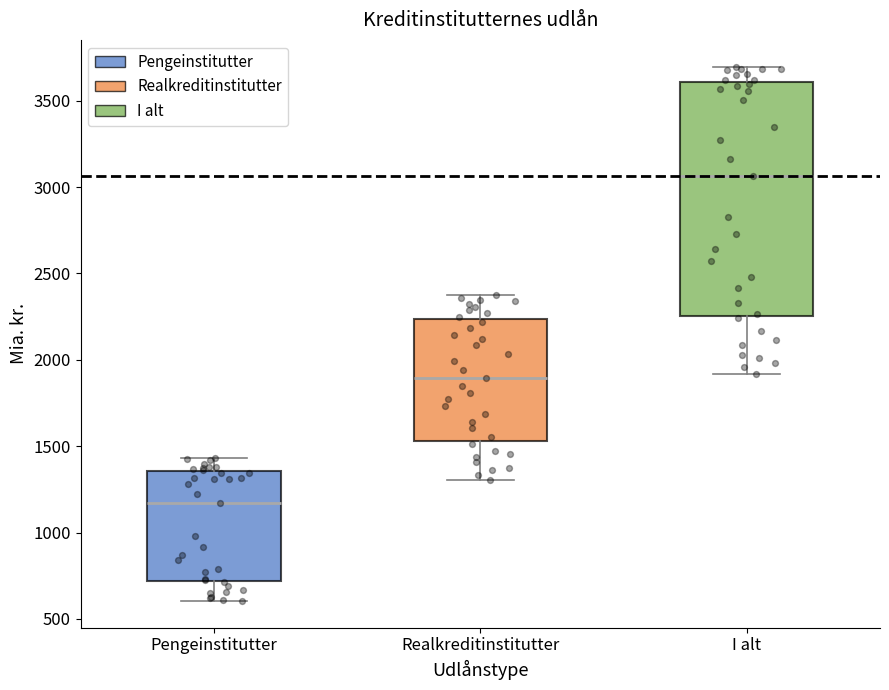

Reading left to right, read every box against the y-axis: the position of its median line, the range the box covers, and the ends of its whiskers. The values are not printed on the chart, so give them approximately, as read against the axis.

Pengeinstitutter: median 1150, box 700 to 1350, whiskers 600 to 1450
Realkreditinstitutter: median 1900, box 1550 to 2250, whiskers 1300 to 2400
I alt: median 3050, box 2250 to 3600, whiskers 1900 to 3700